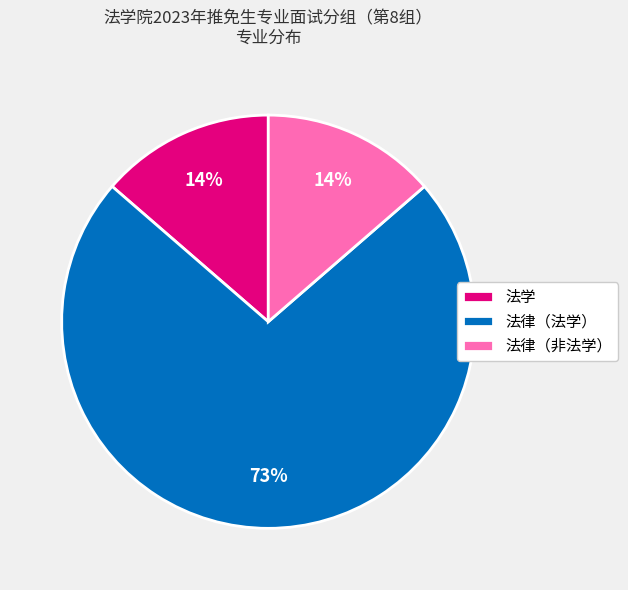

Which slice is the largest?

法律（法学）